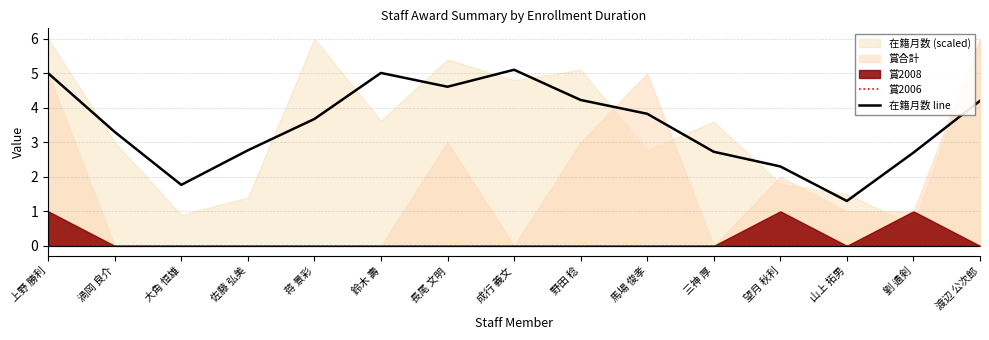

True or false: 賞2006 and 在籍月数 line cross at least once.

False